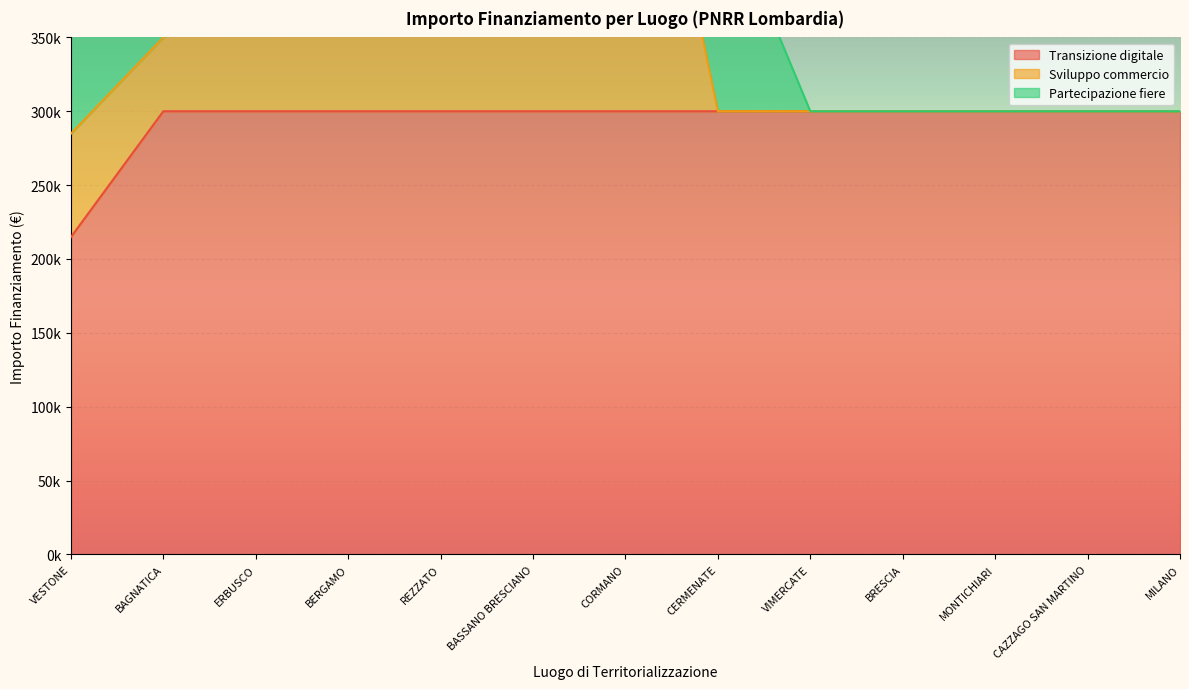

What is the difference between the highest and lowest values at REZZATO?

300000